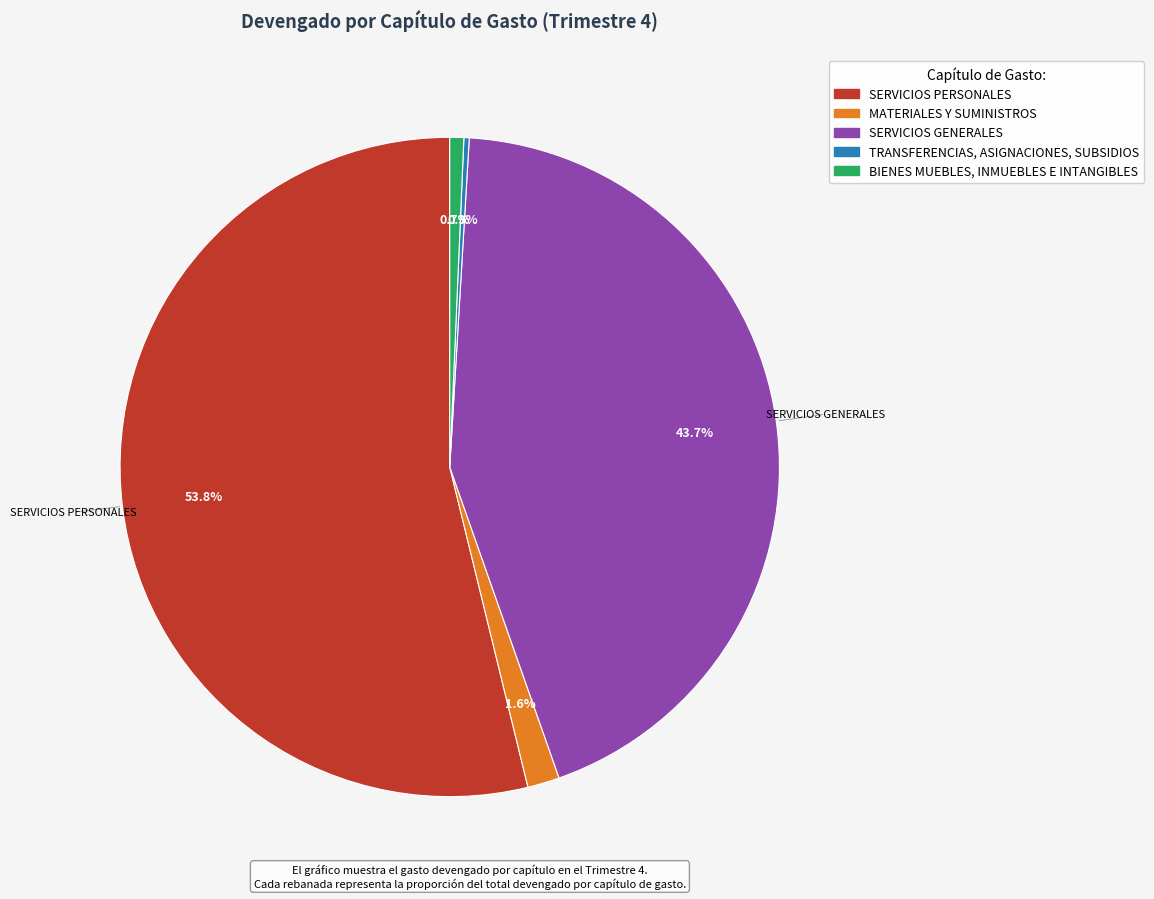

Is SERVICIOS PERSONALES the majority of the pie?

Yes